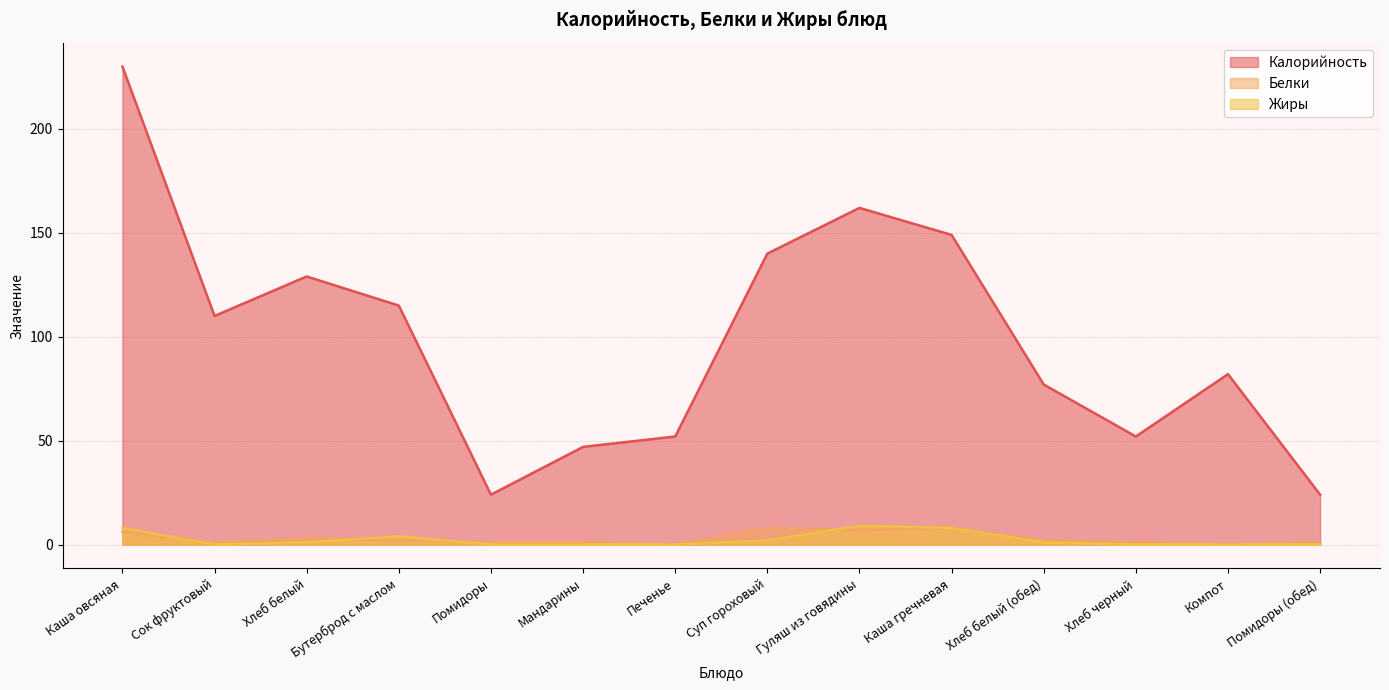

What is the label of the 3rd point from the left?

Хлеб белый